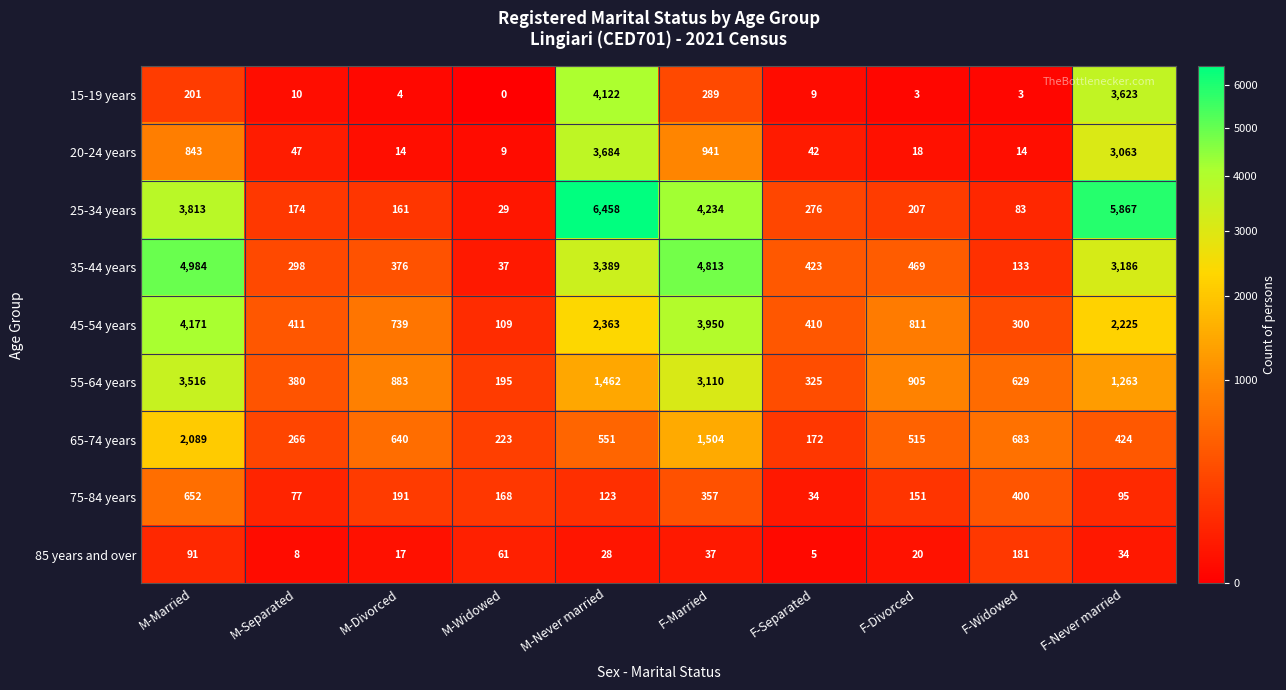

Is it true that 65-74 years equals 890 at F-Divorced?

False